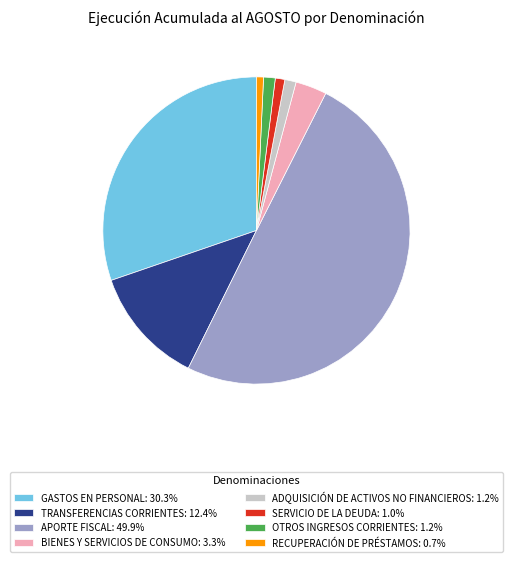

How many slices are in this pie chart?

8